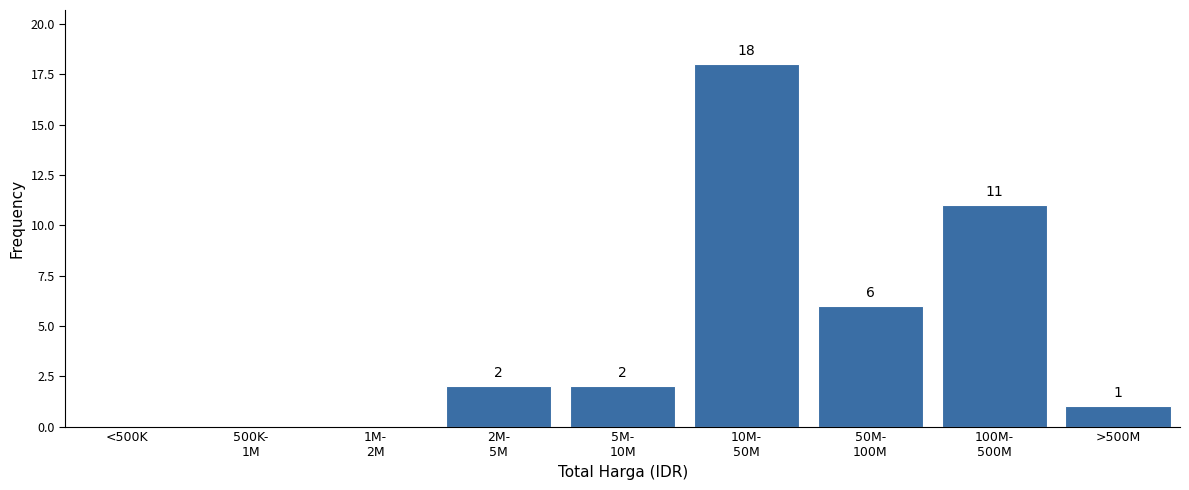

What is the greatest value displayed?

18